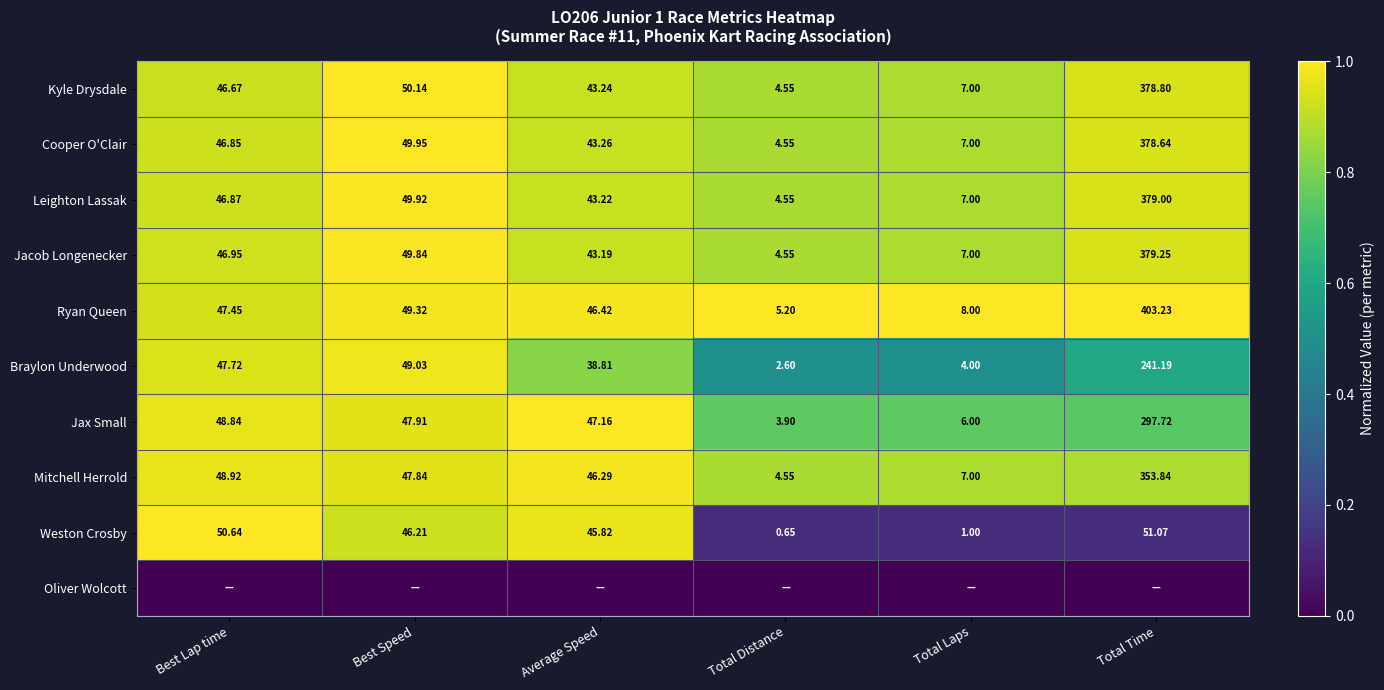

Where does the Cooper O'Clair series first go above 46?

Best Lap time